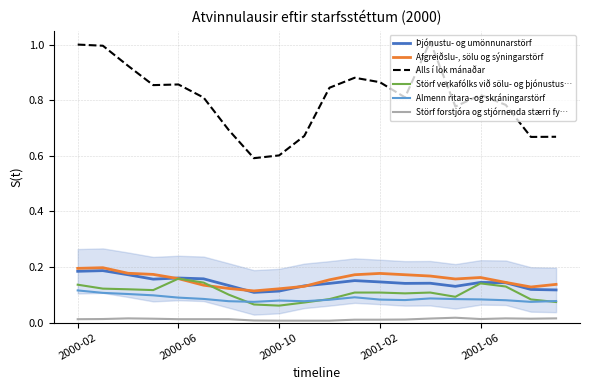

What are all the series names shown in the legend?

Þjónustu- og umönnunarstörf, Afgreiðslu-, sölu og sýningarstörf, Alls í lok mánaðar, Störf verkafólks við sölu- og þjónustus…, Almenn ritara- og skráningarstörf, Störf forstjóra og stjórnenda stærri fy…